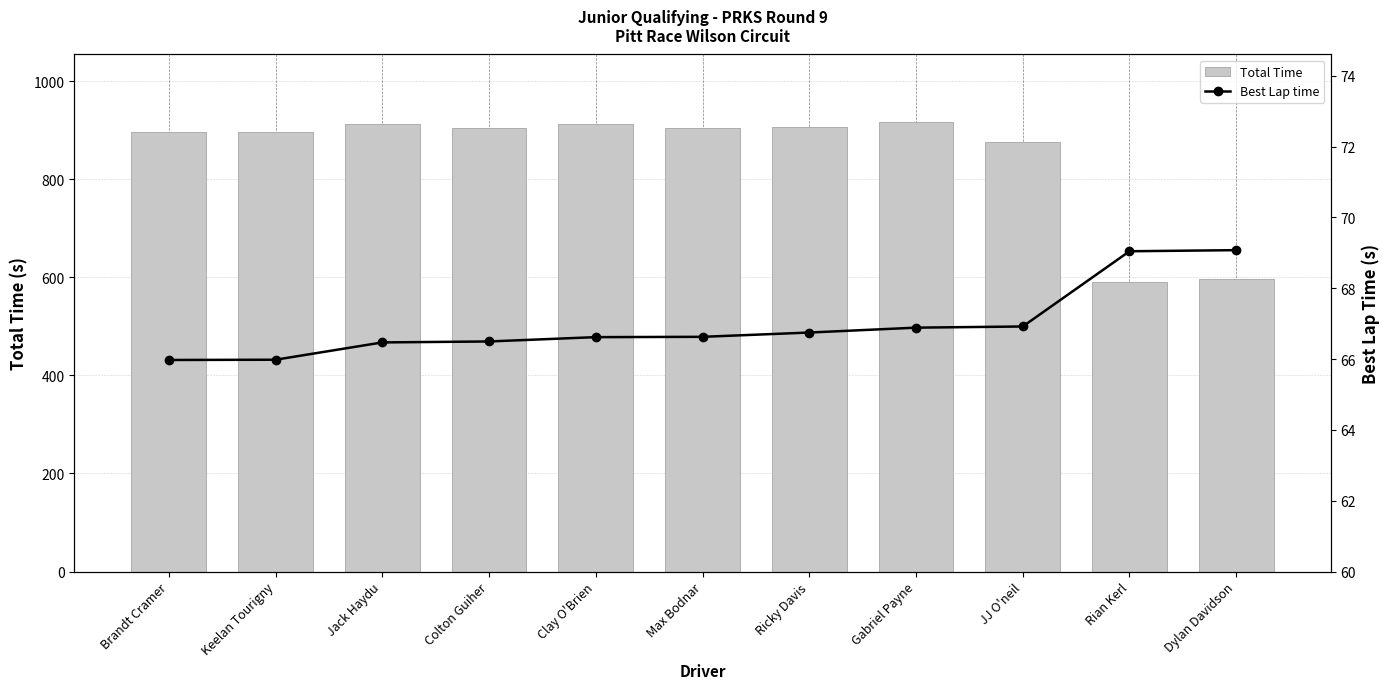

Rank the series at Max Bodnar from lowest to highest value.

Best Lap time, Total Time